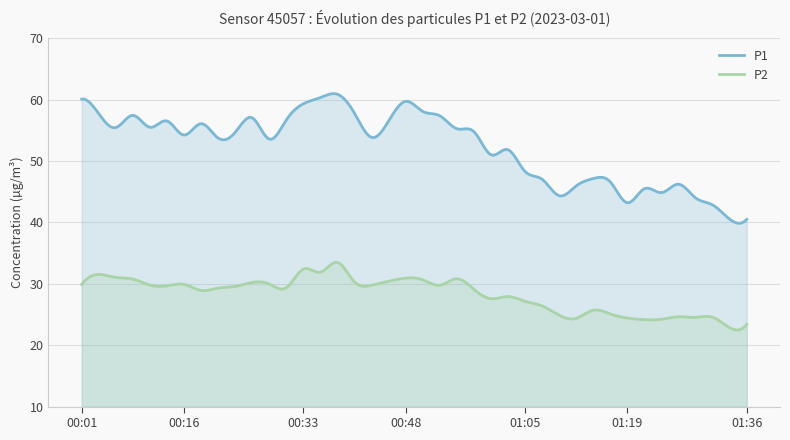

At which category does P2 reach its first local peak?

00:04